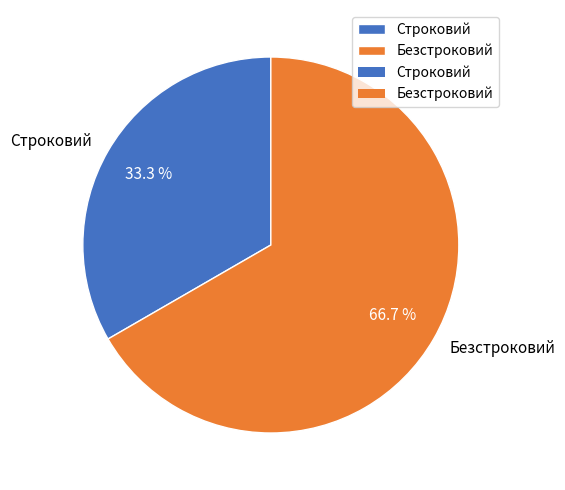

Rank the categories by value from lowest to highest.

Строковий, Безстроковий